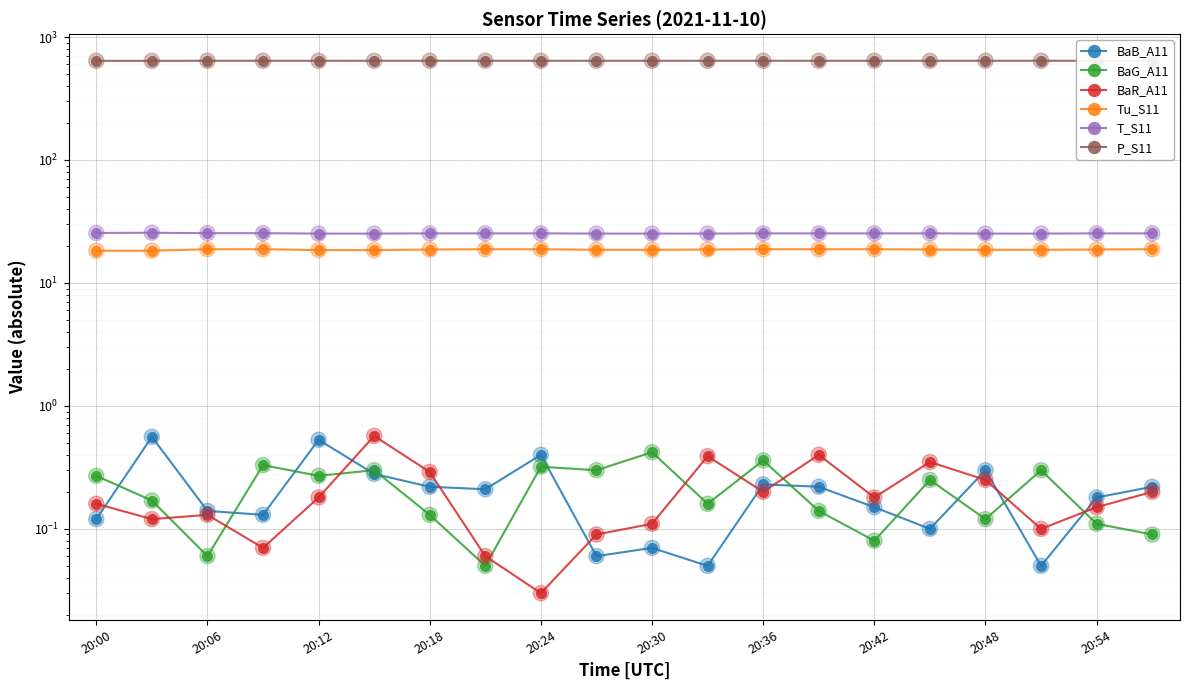

Is the value of BaB_A11 at 19 greater than the value of P_S11 at 20:00?

No